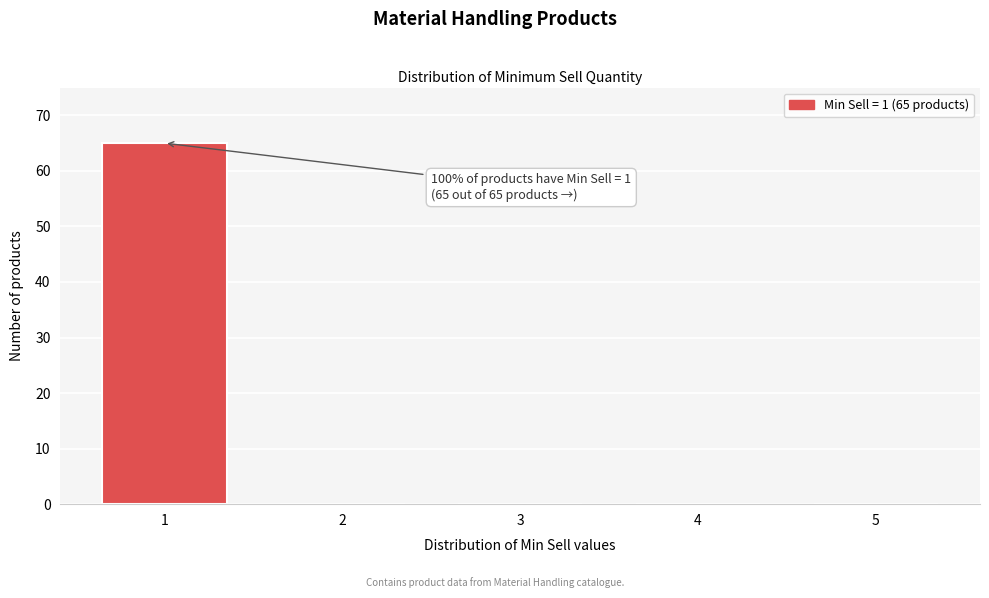

Reading left to right, extract all data points from this chart.

1=65	2=0	3=0	4=0	5=0